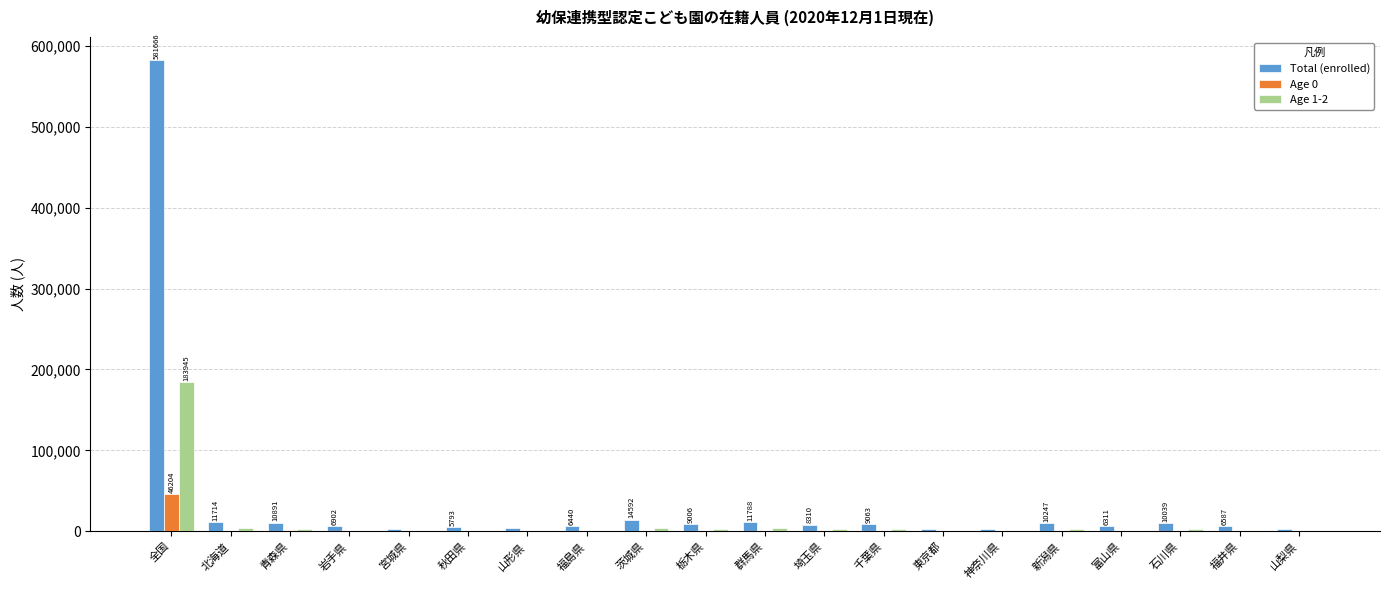

What is the greatest value displayed?

581666